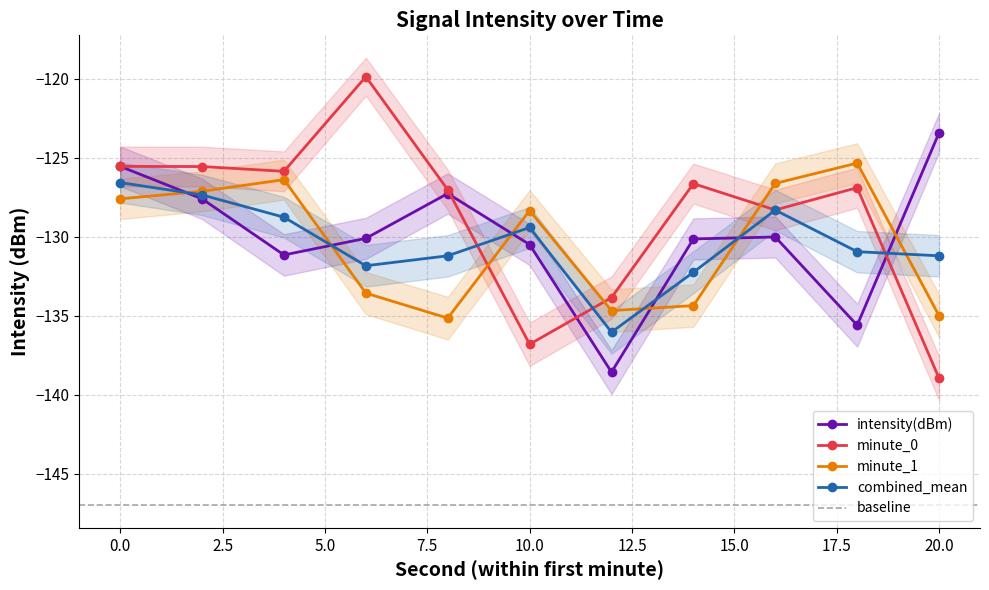

Does the chart have visible grid lines?

Yes